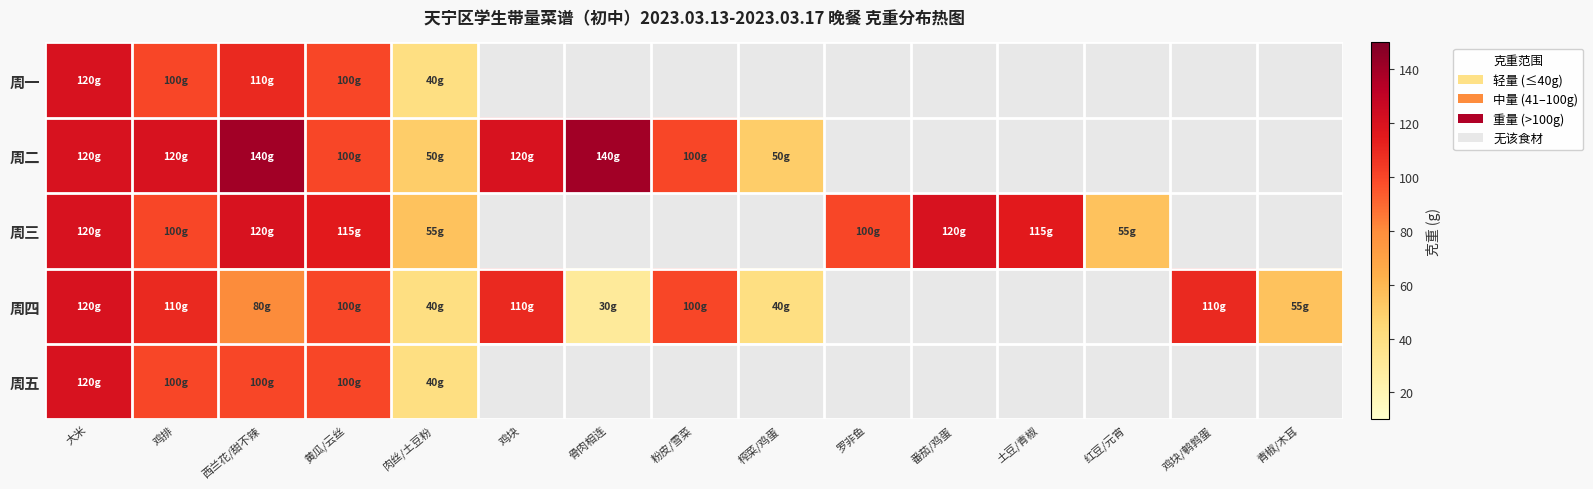

How many values in the 周四 series exceed 110?

1